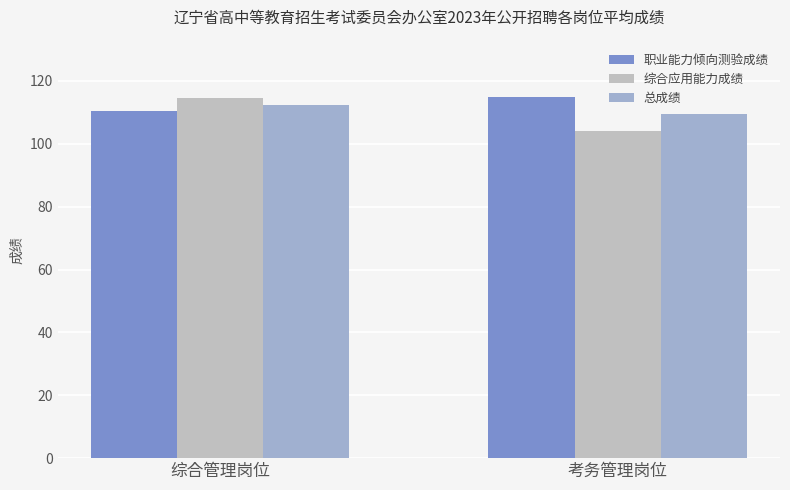

What are all the series names shown in the legend?

职业能力倾向测验成绩, 综合应用能力成绩, 总成绩